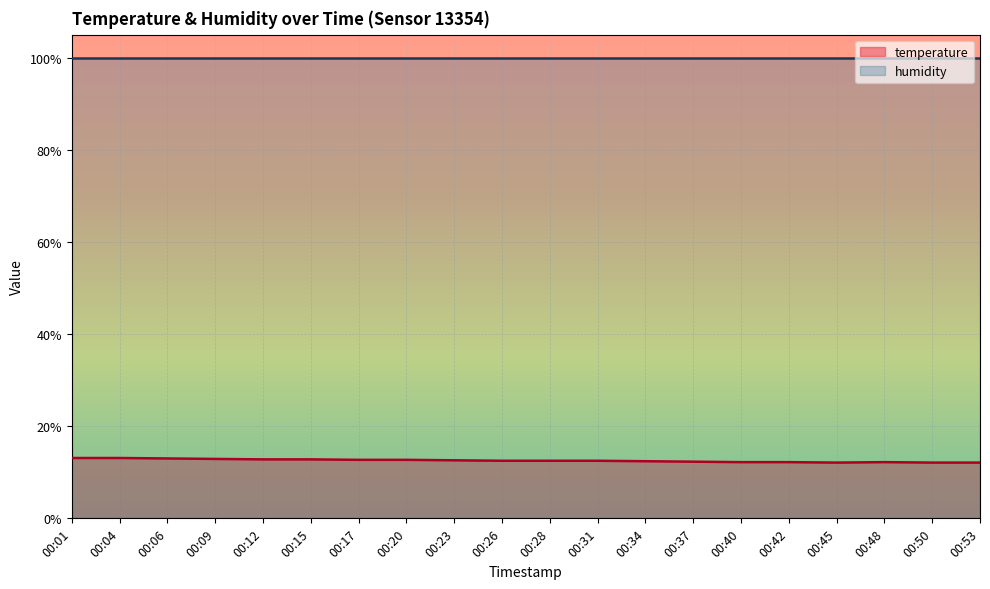

Which label corresponds to the largest value in the chart?

00:01